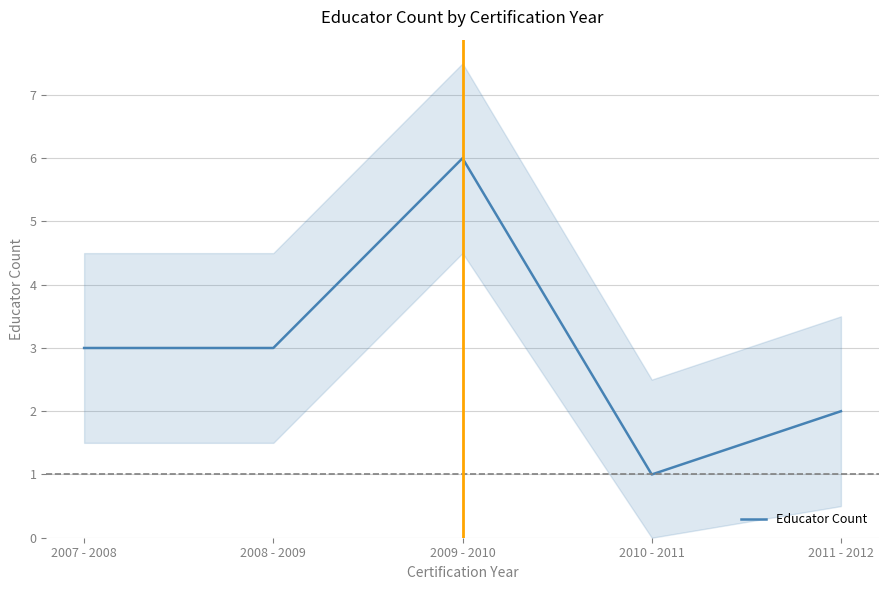

At which label is the value closest to 3?

2007 - 2008